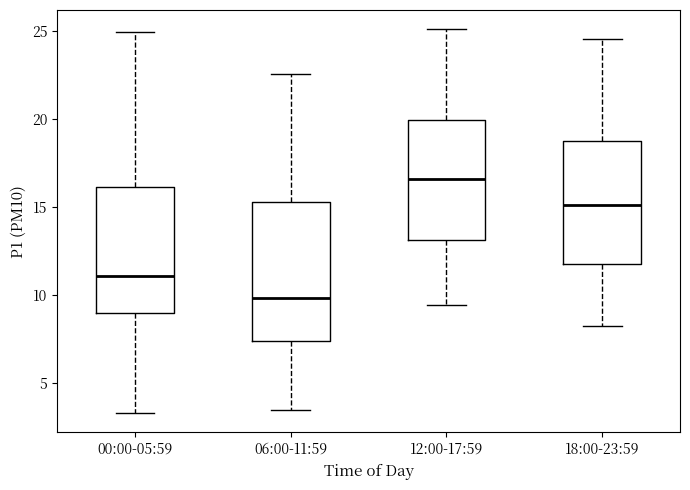

Reading left to right, transcribe this box plot: for each box, give where its median line is, the range the box spans, and where its two whiskers end, as read against the y-axis. The values are not printed on the chart, so give them approximately, as read against the axis.

00:00-05:59: median 11.0, box 9.0 to 16.0, whiskers 3.5 to 25.0
06:00-11:59: median 10.0, box 7.5 to 15.5, whiskers 3.5 to 22.5
12:00-17:59: median 16.5, box 13.0 to 20.0, whiskers 9.5 to 25.0
18:00-23:59: median 15.0, box 12.0 to 19.0, whiskers 8.0 to 24.5